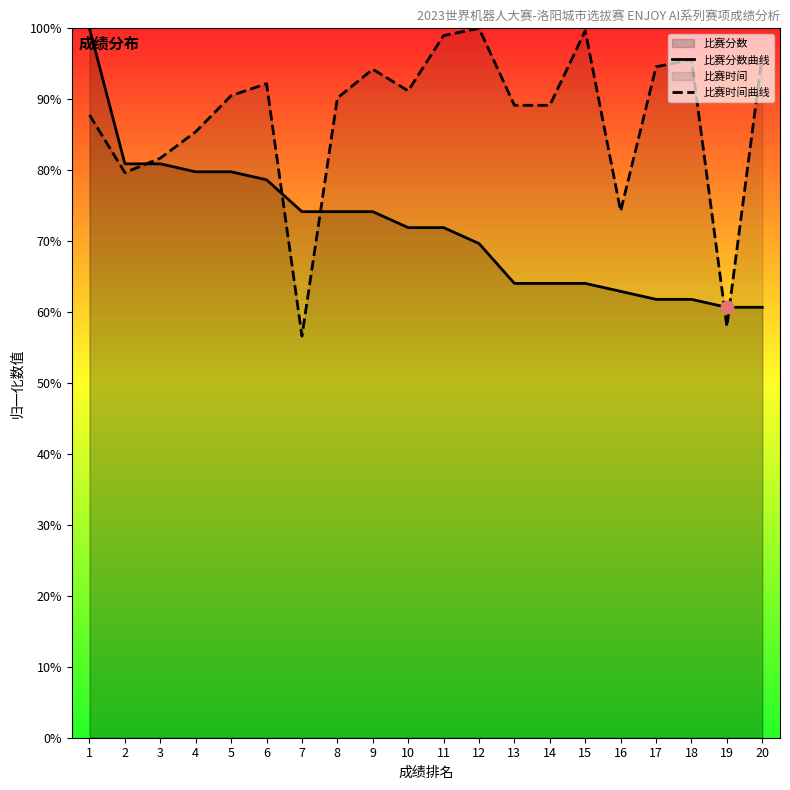

Is the value of 比赛分数曲线 at 7 greater than the value of 比赛时间曲线 at 6?

No